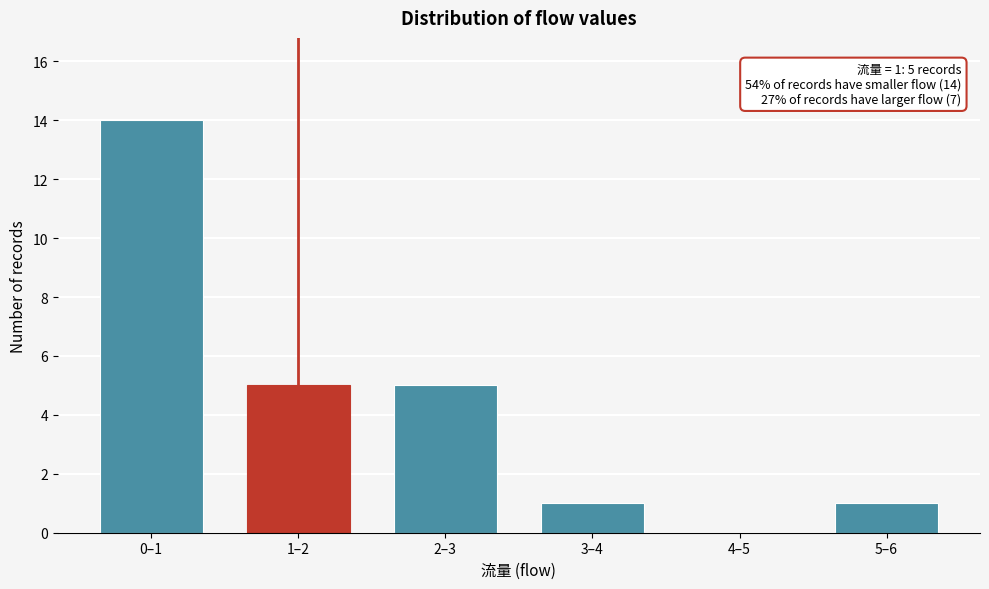

Reading left to right, list all the values displayed in this chart.

0–1=14	1–2=5	2–3=5	3–4=1	4–5=0	5–6=1